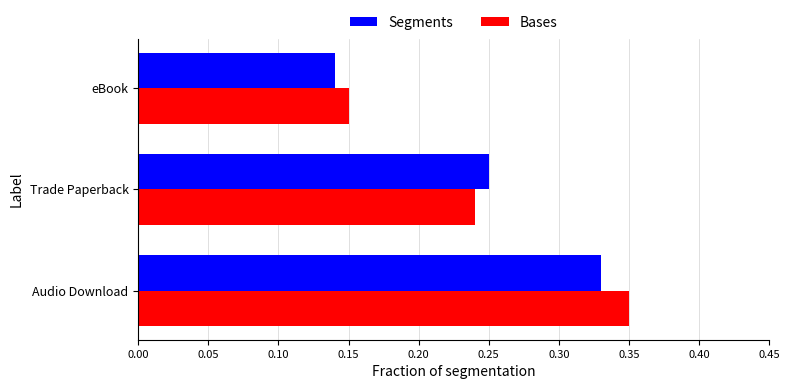

List the labels in order of Bases value, largest first.

Audio Download, Trade Paperback, eBook